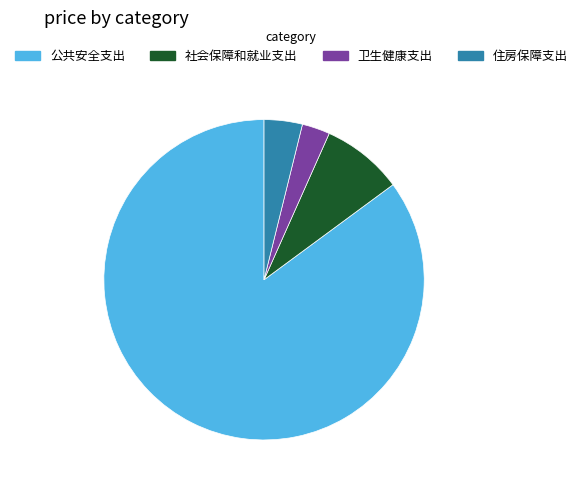

Which slice is the smallest?

卫生健康支出